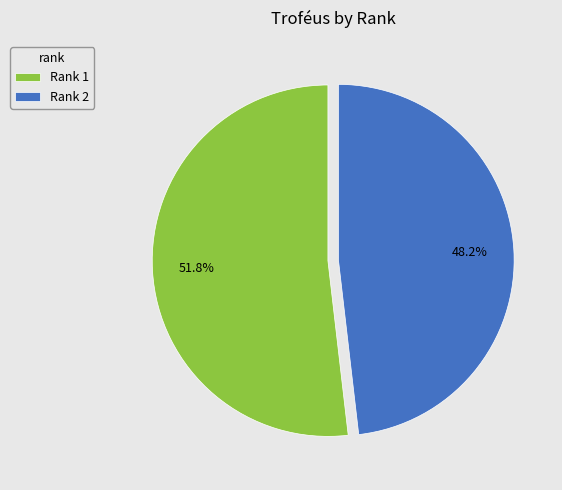

Rank the categories by value from lowest to highest.

Rank 2, Rank 1